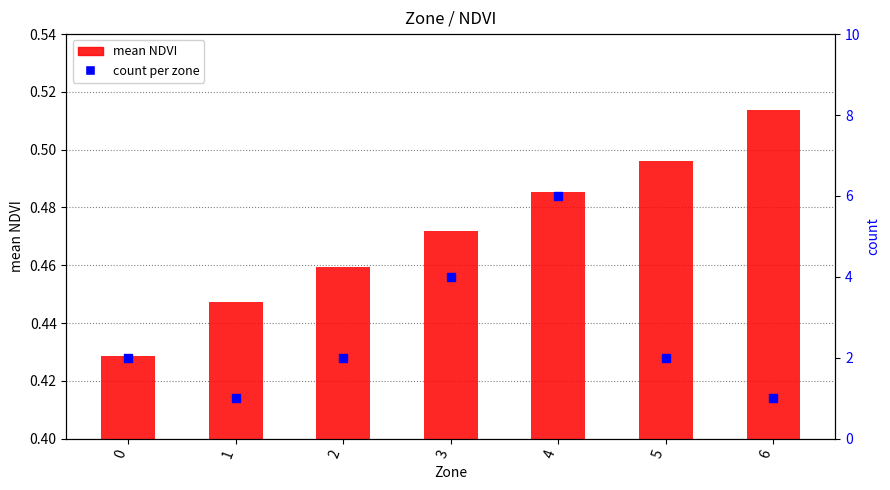

Which series has the largest total across all categories?

count per zone